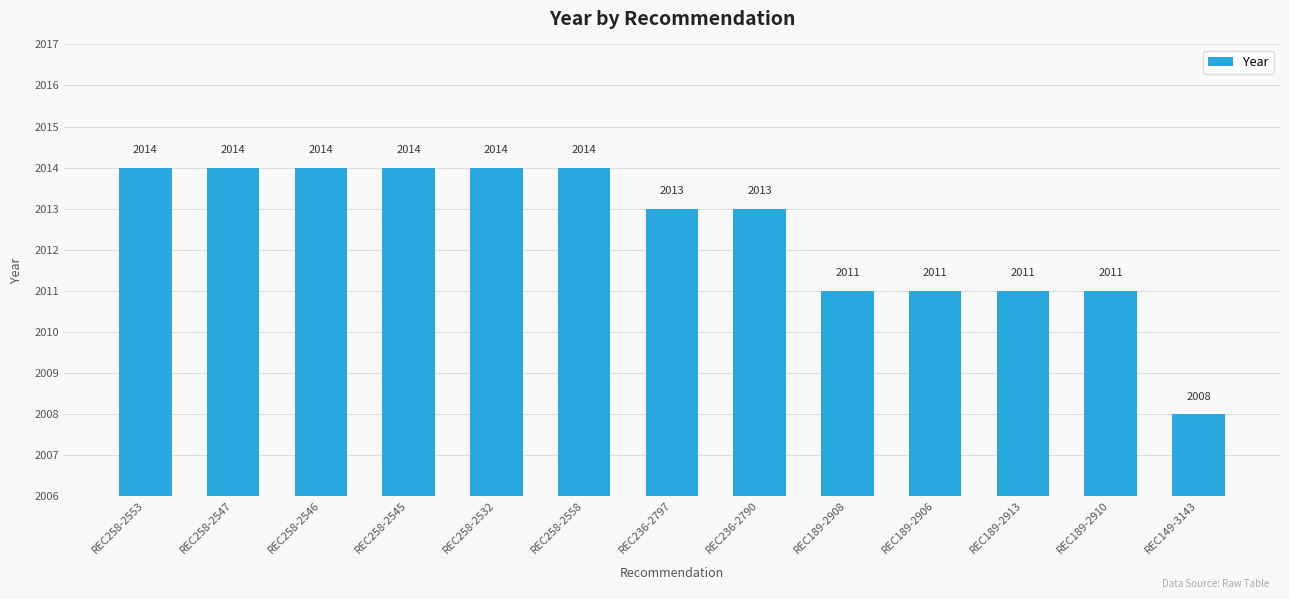

Does the chart contain any negative values?

No